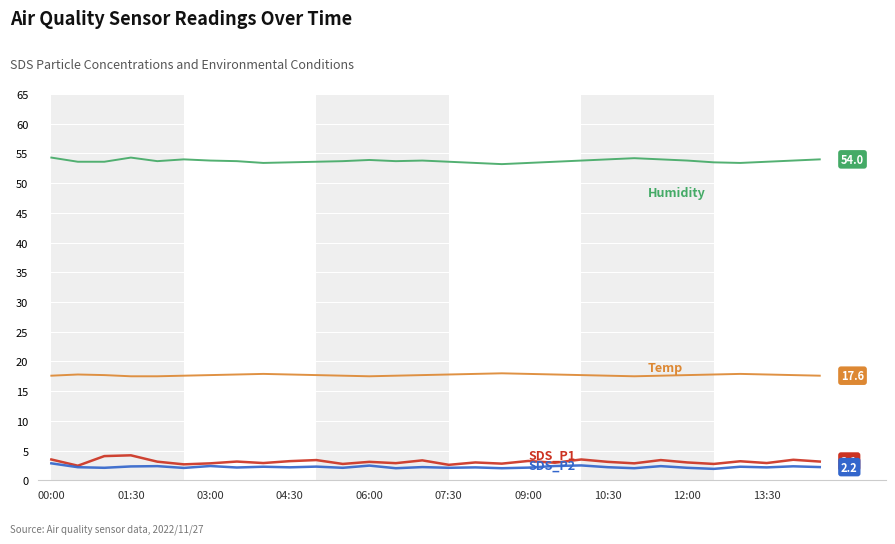

What is the minimum value shown in the chart?

1.9